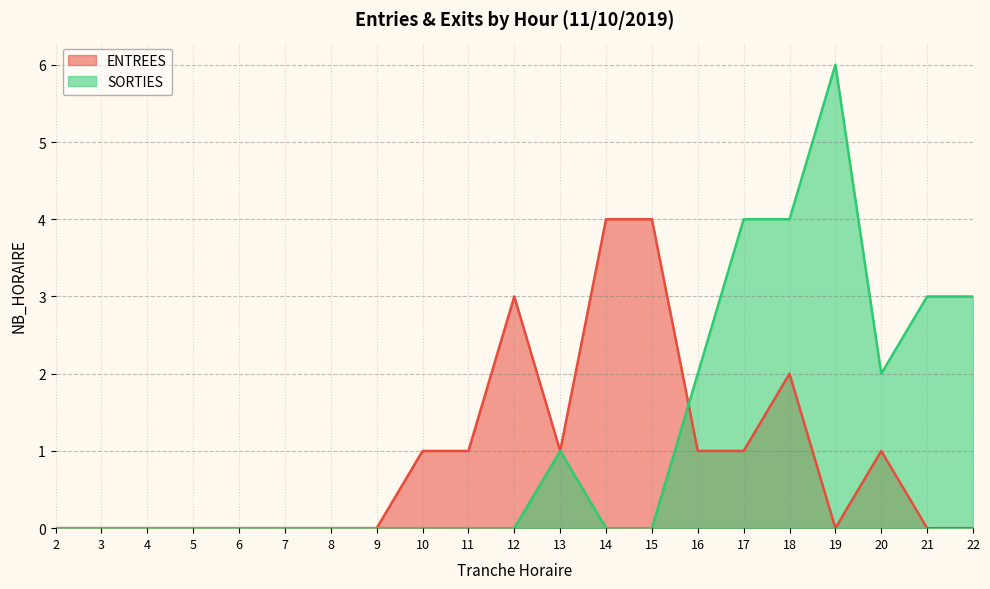

Between which two adjacent categories do ENTREES and SORTIES first intersect?

15 and 16